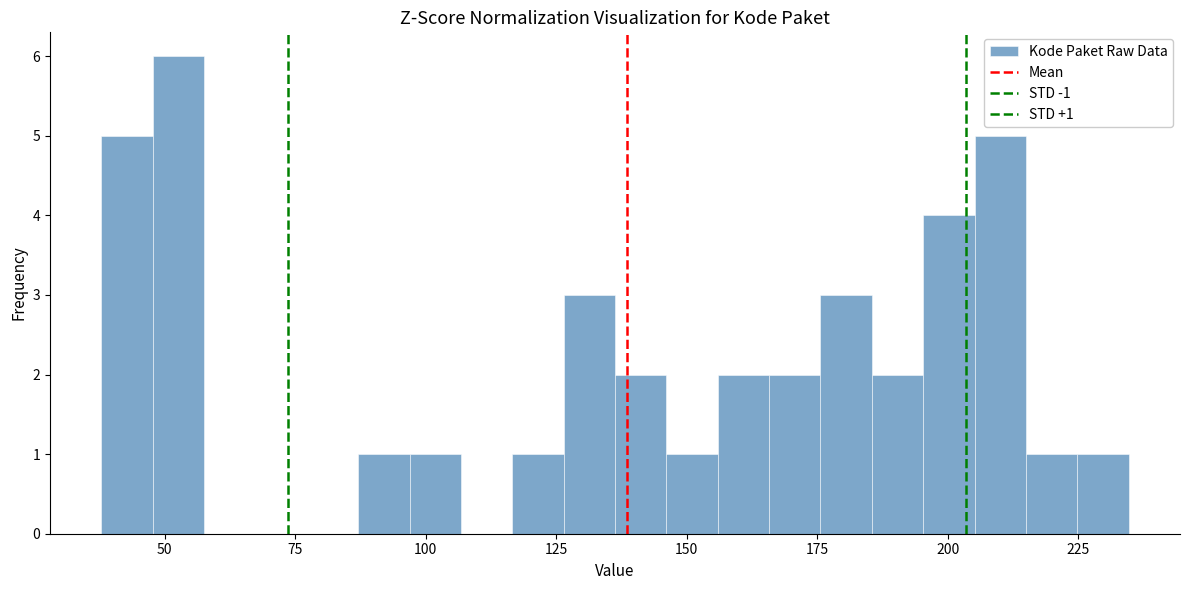

Read against the x-axis, roughly where is the centre of the tallest bar?

55